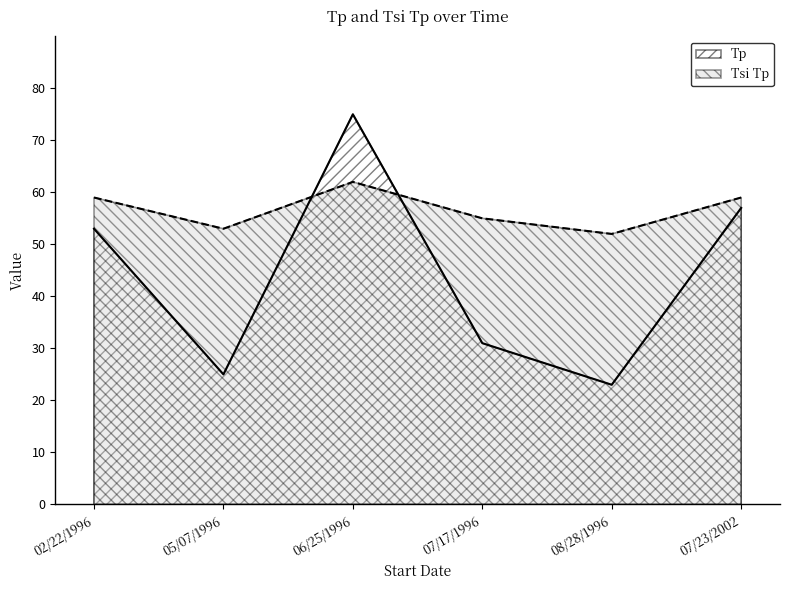

Does the chart have visible grid lines?

No